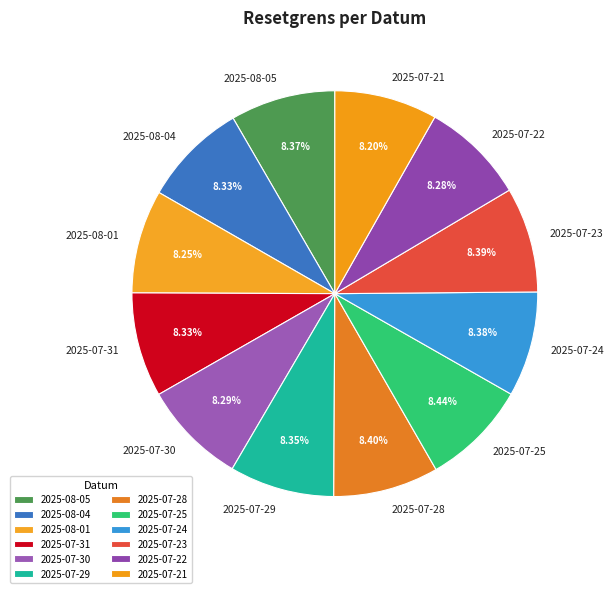

How many slices are in this pie chart?

12